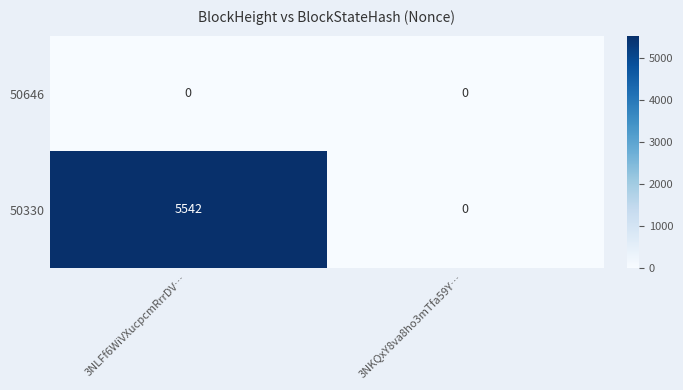

Read the 50330 value at 3NLFf6WiVXucpcmRrrDV….

5542